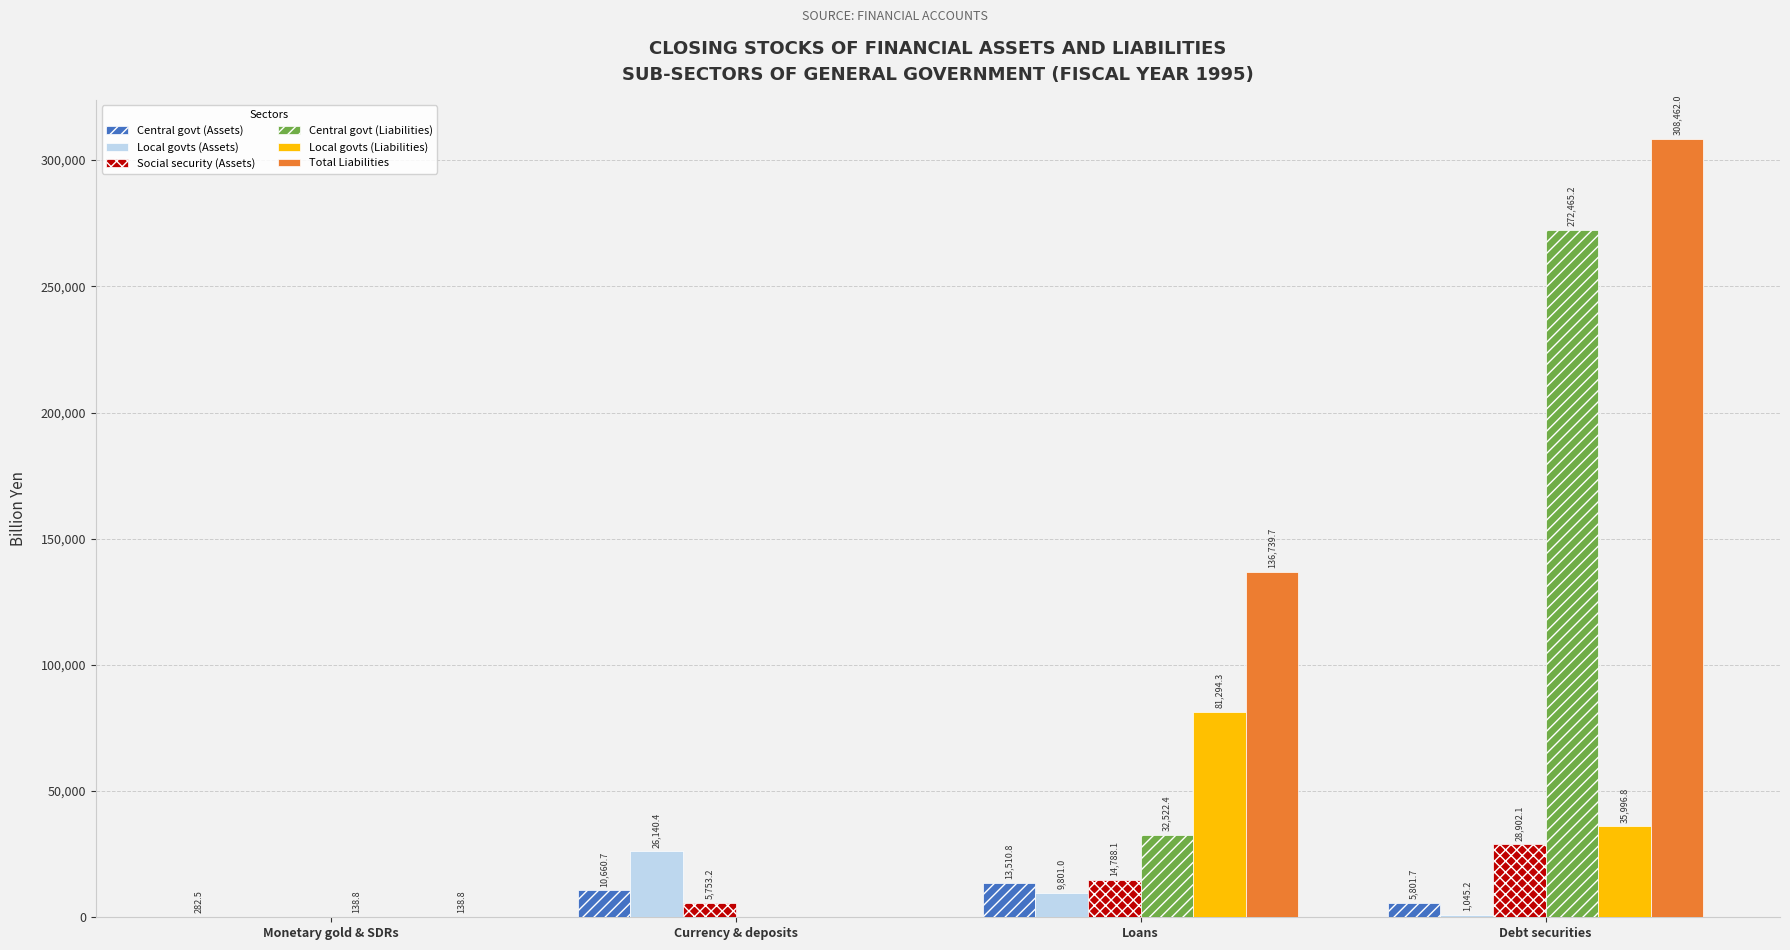

Reading left to right, list all the values displayed in this chart.

Central govt (Assets): 282.5	10660.7	13510.8	5801.7
Local govts (Assets): 0.0	26140.4	9801.0	1045.2
Social security (Assets): 0.0	5753.2	14788.1	28902.1
Central govt (Liabilities): 138.8	0.0	32522.4	272465.2
Local govts (Liabilities): 0.0	0.0	81294.3	35996.8
Total Liabilities: 138.8	0.0	136739.7	308462.0